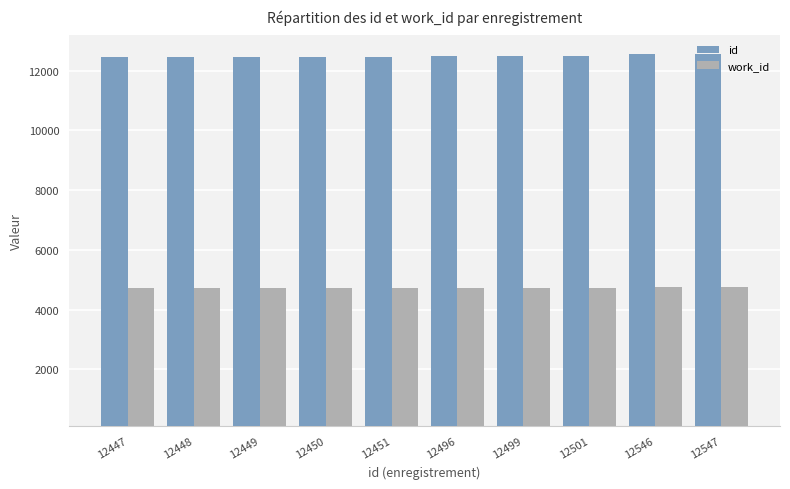

At how many categories does at least one series exceed 4807?

10